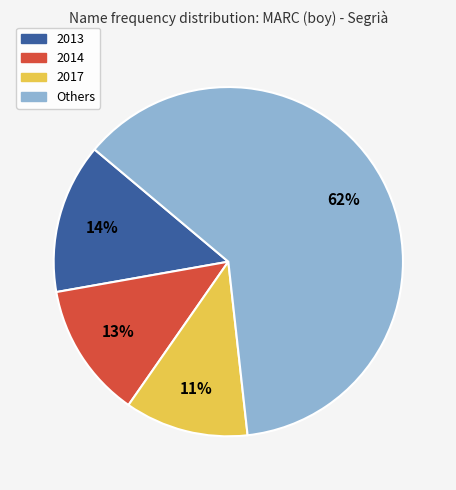

To the nearest percent, what is the average slice percentage?

25%